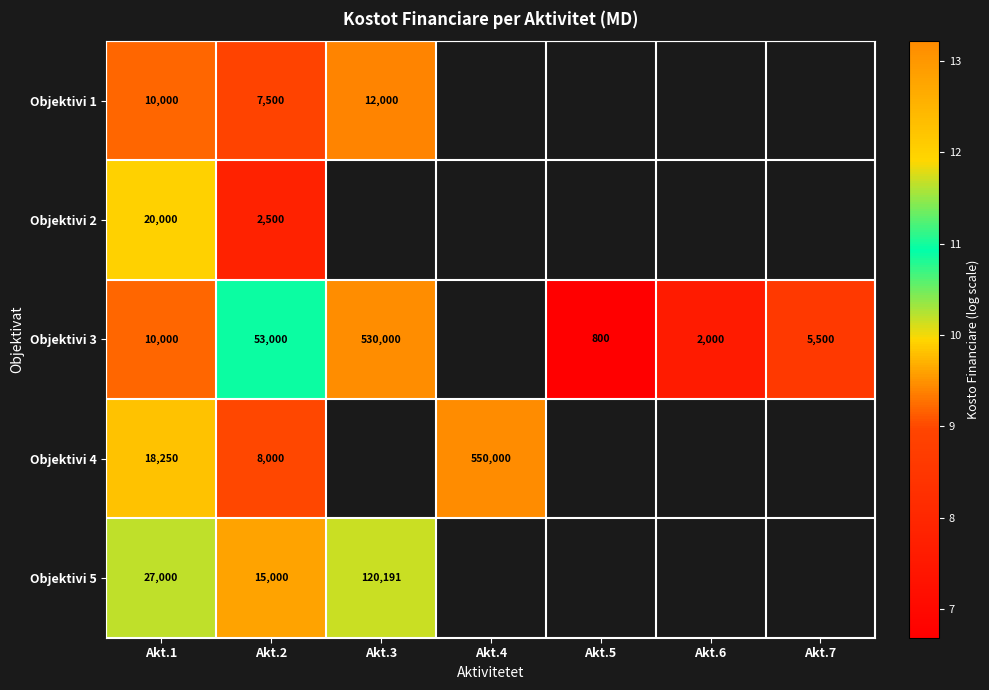

The value of Objektivi 5 at Akt.1 is 10.2. True or false?

True